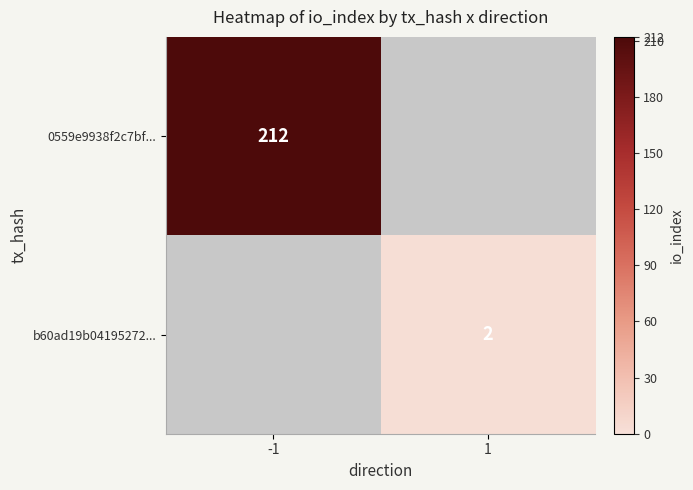

The value of b60ad19b04195272... at 1 is 2. True or false?

True